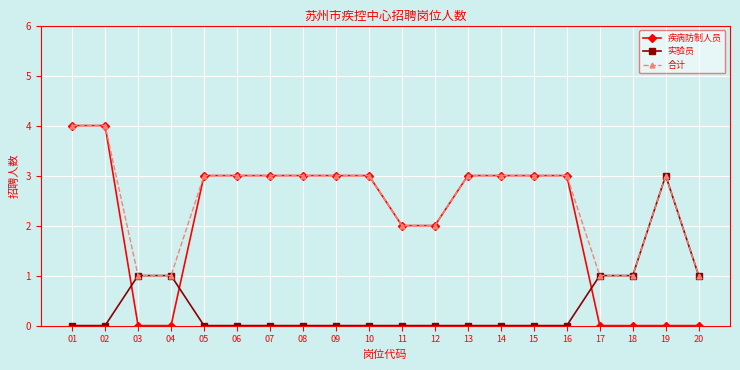

The 疾病防制人员 series shows 2 at 04. True or false?

False